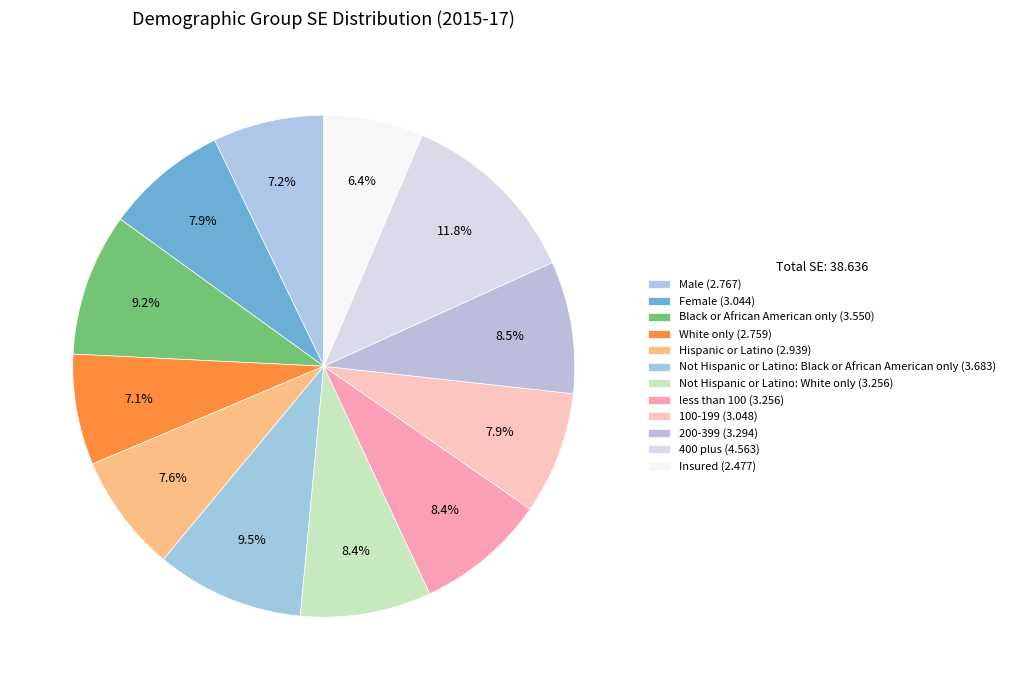

Between Insured and Not Hispanic or Latino: White only, which is larger?

Not Hispanic or Latino: White only